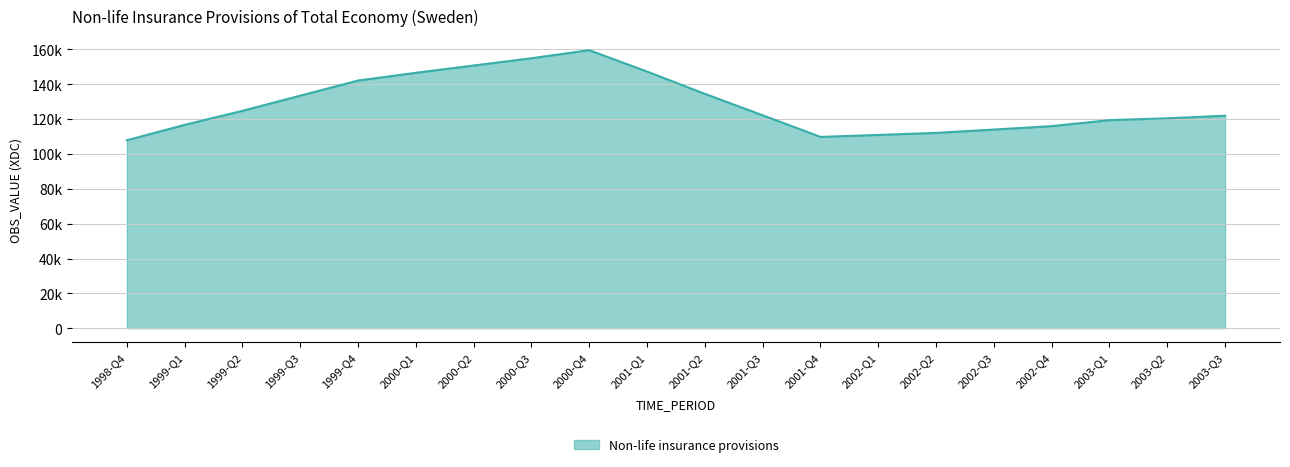

Reading left to right, what are all the values shown in this chart?

1998-Q4=107859	1999-Q1=116695	1999-Q2=124759	1999-Q3=133449	1999-Q4=142139	2000-Q1=146578	2000-Q2=150752	2000-Q3=154928	2000-Q4=159560	2001-Q1=147271	2001-Q2=134494	2001-Q3=122194	2001-Q4=109797	2002-Q1=110914	2002-Q2=112087	2002-Q3=114000	2002-Q4=115964	2003-Q1=119412	2003-Q2=120452	2003-Q3=121937